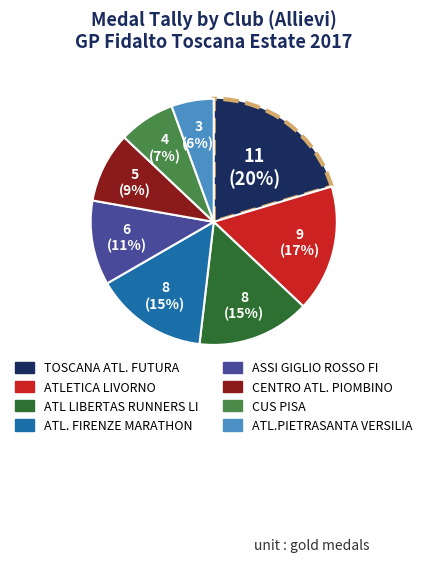

Does any single category account for the majority?

No